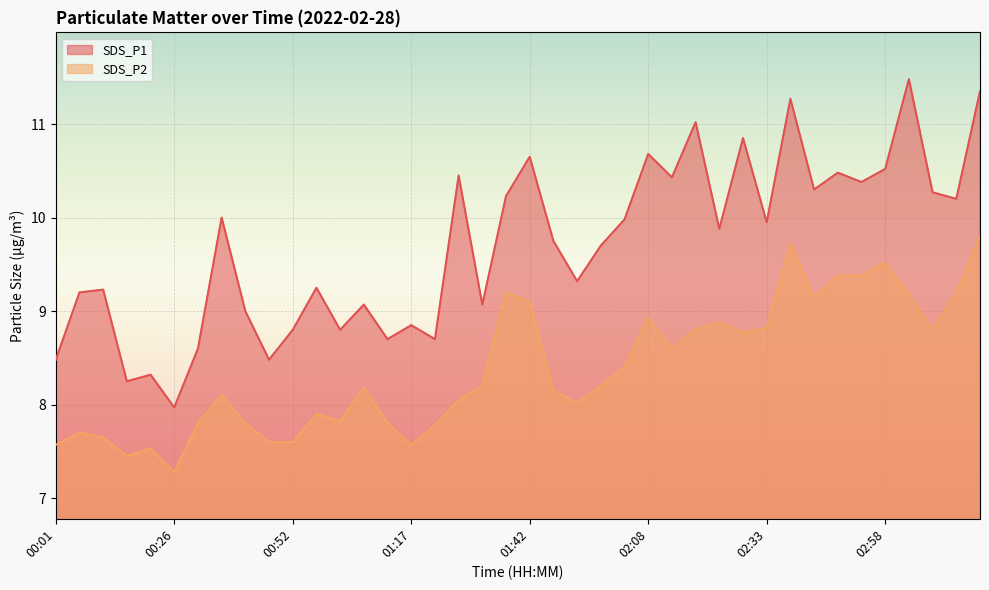

Is the value of SDS_P2 at 02:28 greater than the value of SDS_P1 at 02:48?

No